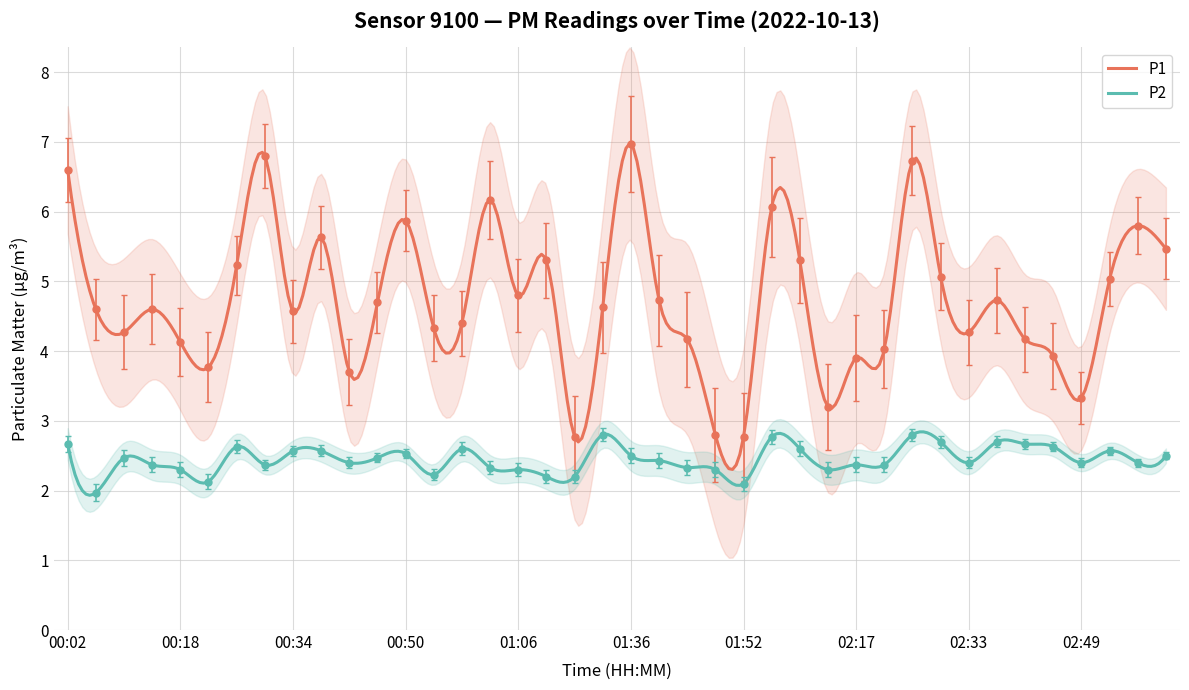

What is the difference between the maximum and minimum values in the P2 series?

0.8